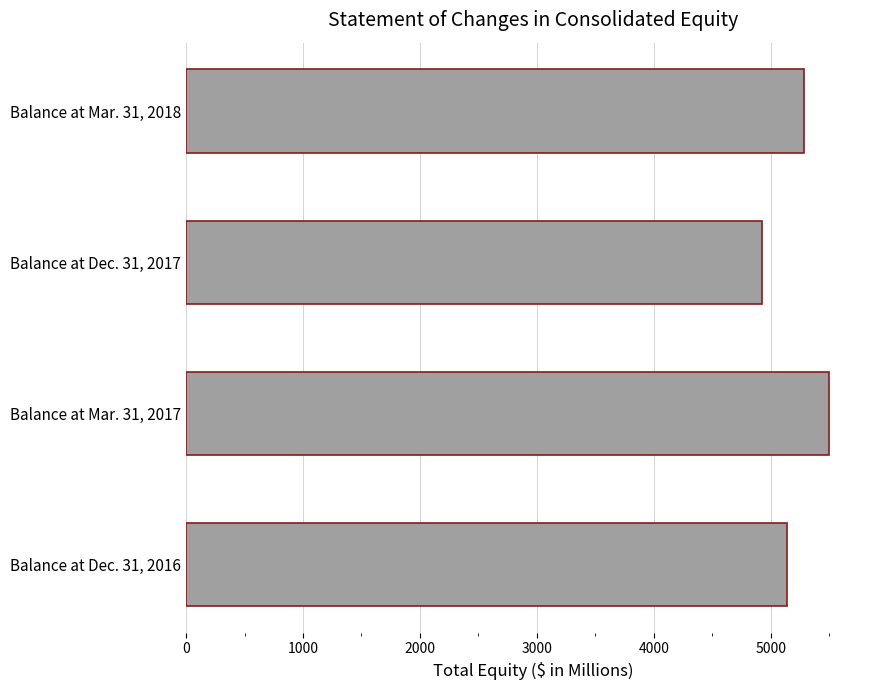

The value at Balance at Mar. 31, 2018 is 2008. True or false?

False